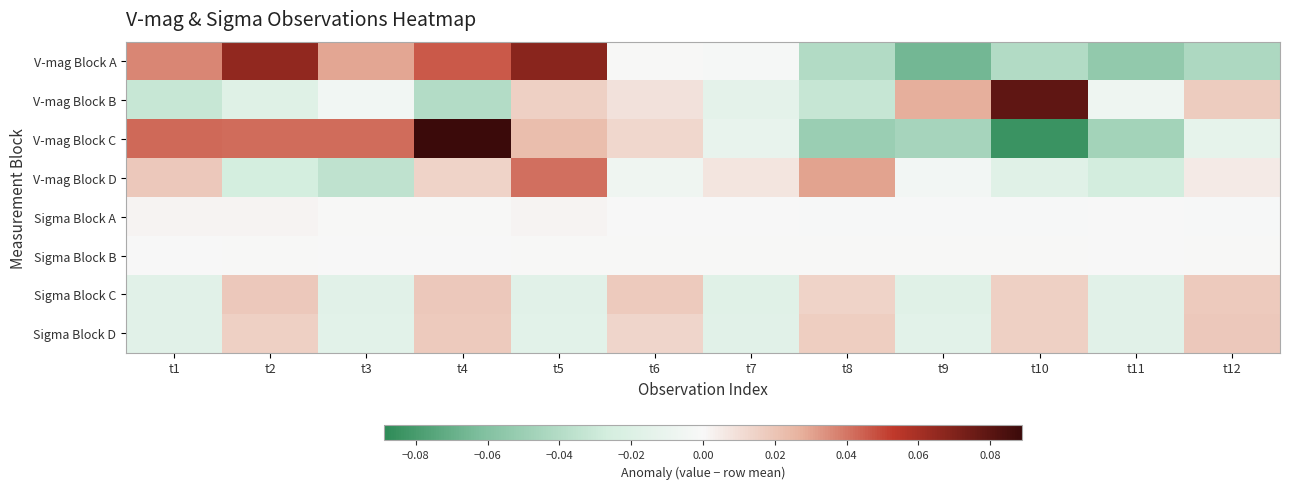

Which series has the widest spread of values?

V-mag Block C